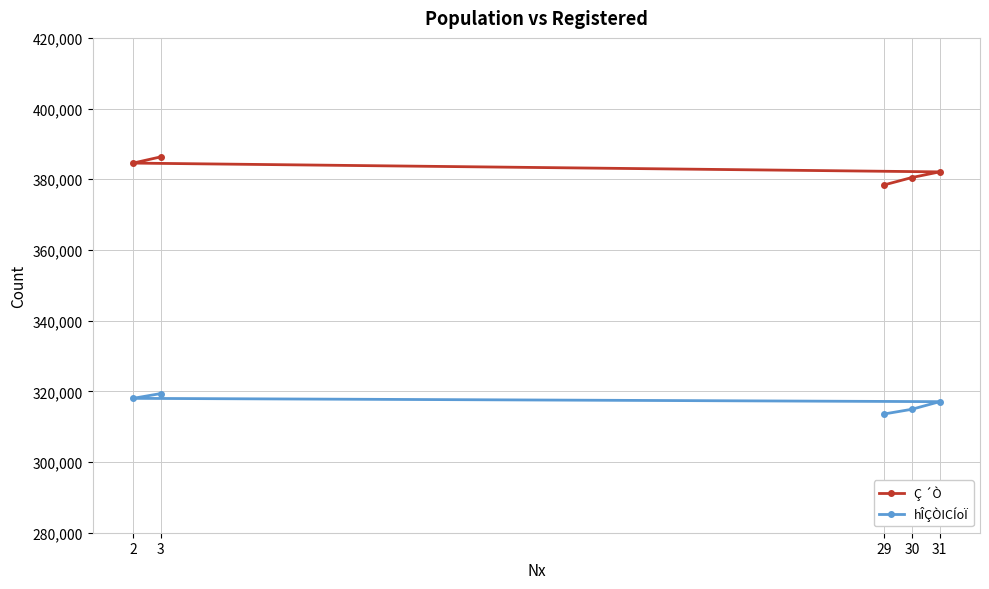

How many lines are shown in the chart?

2